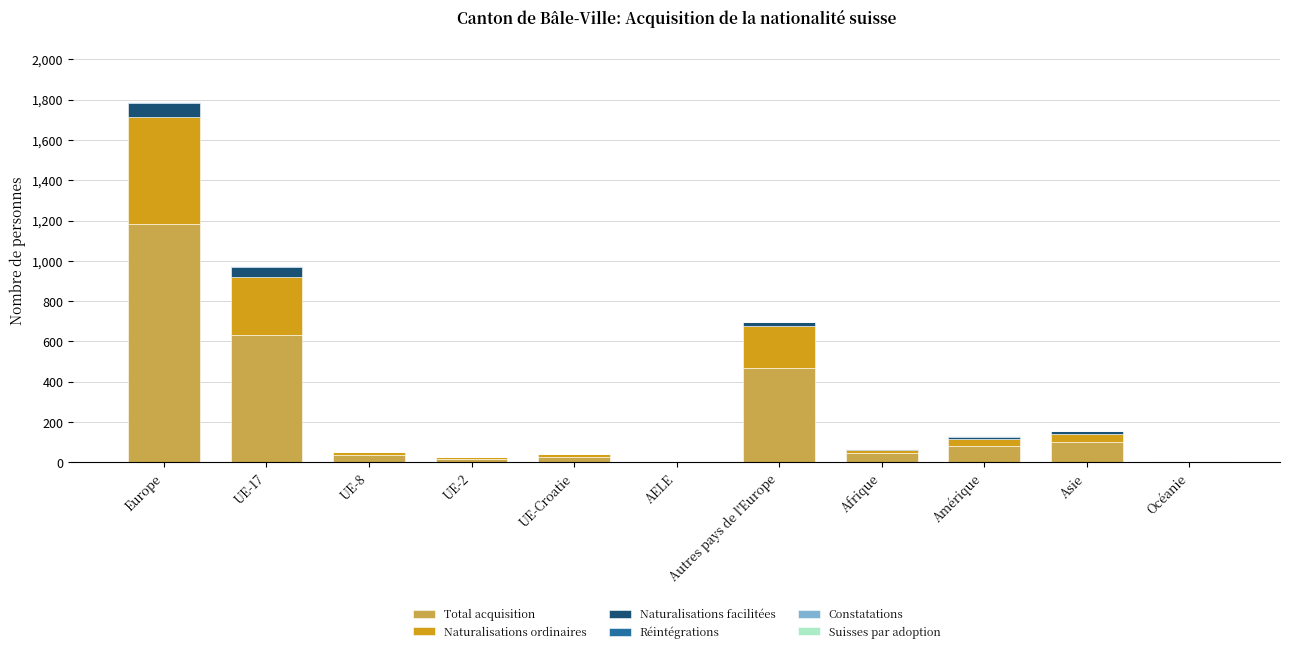

What is the highest value of the Total acquisition series?

1181